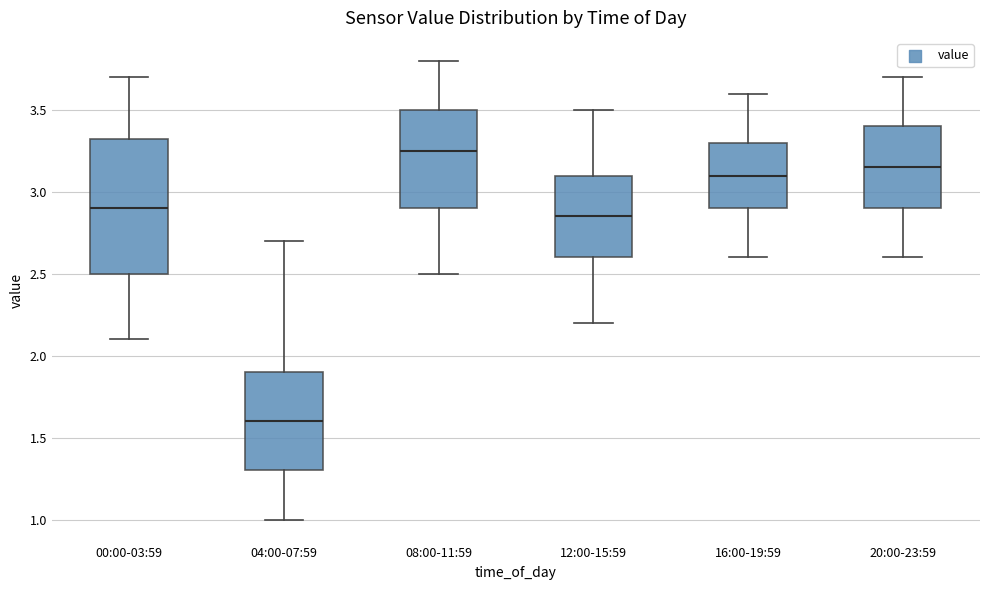

Where does the median line of the box for 04:00-07:59 sit on the y-axis? The values are not printed on the chart, so give them approximately, as read against the axis.

1.60